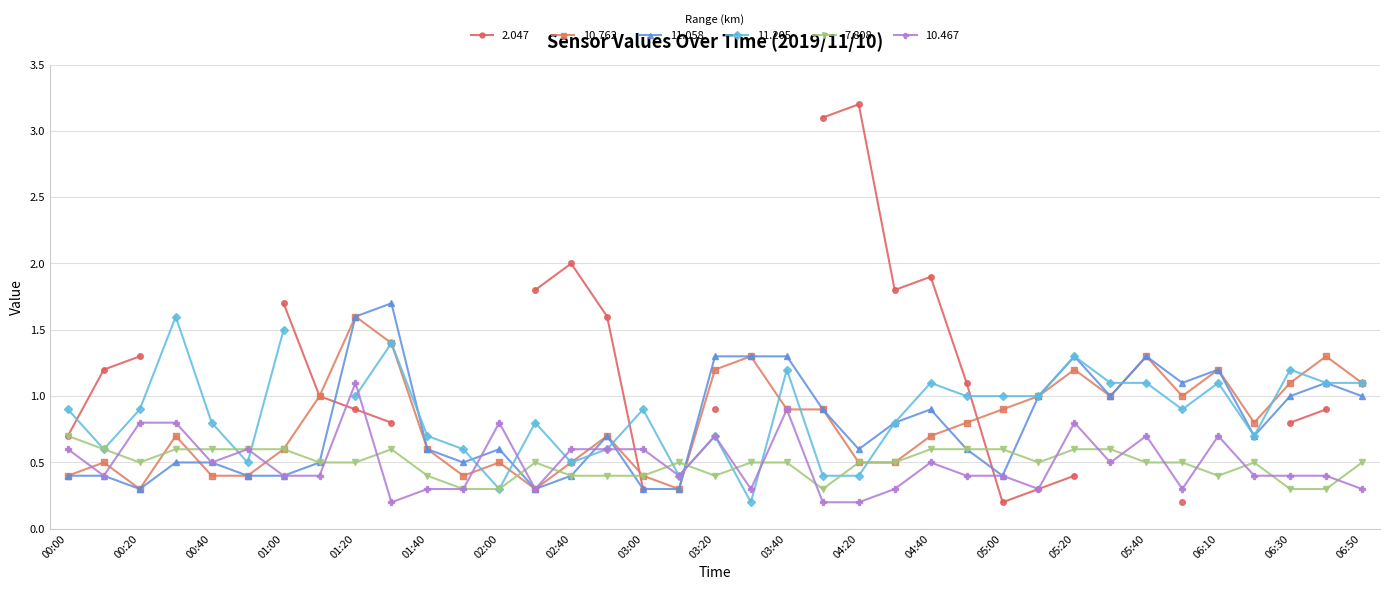

True or false: 10.762 has more than 2 interior local peaks.

True